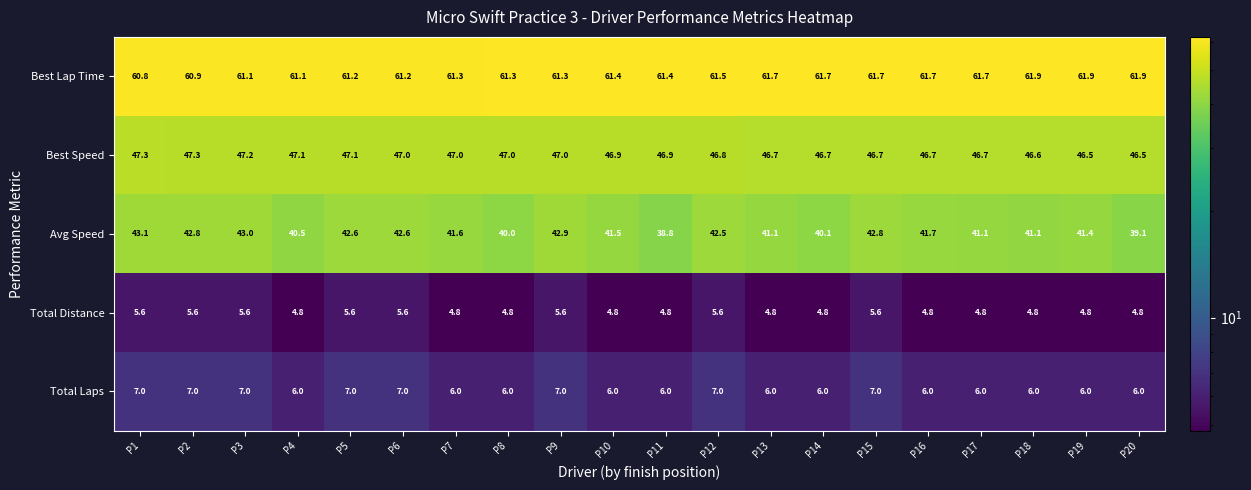

How many series are shown in this chart?

5